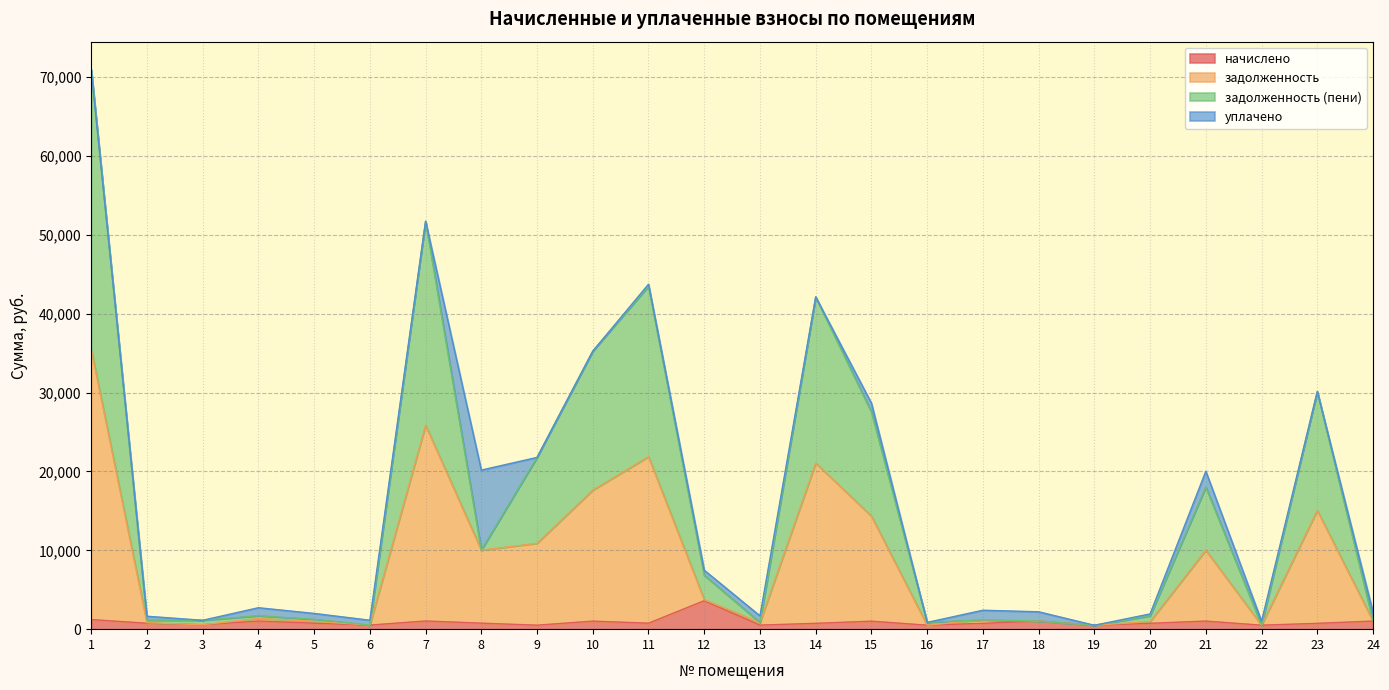

Which category has the highest value across all series?

1